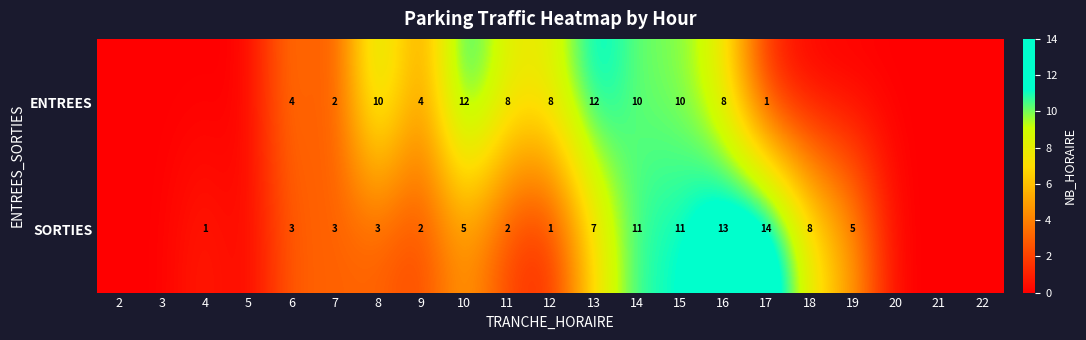

At which category does the chart reach its peak across all series?

17